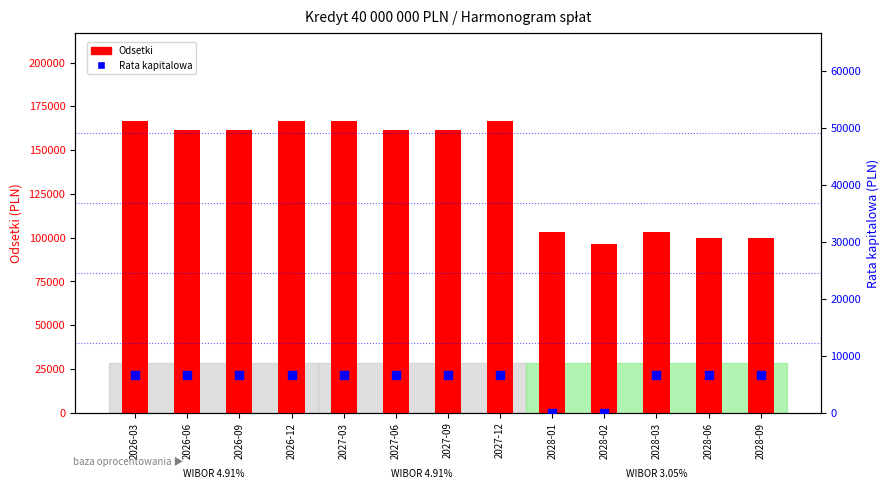

Which series has the widest spread of Y values?

Odsetki